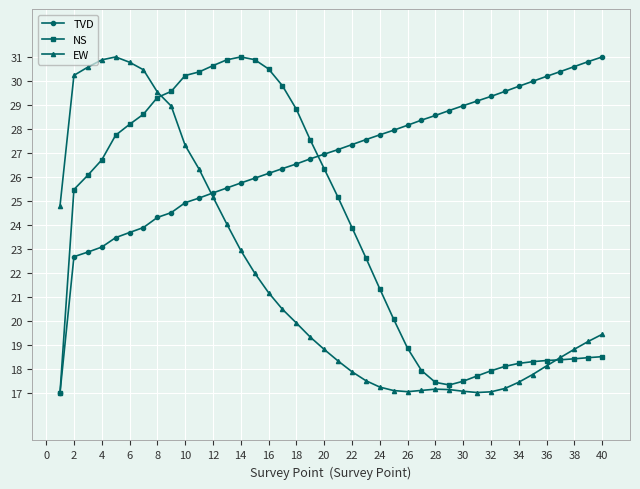

How many intersections are there between EW and TVD?

1